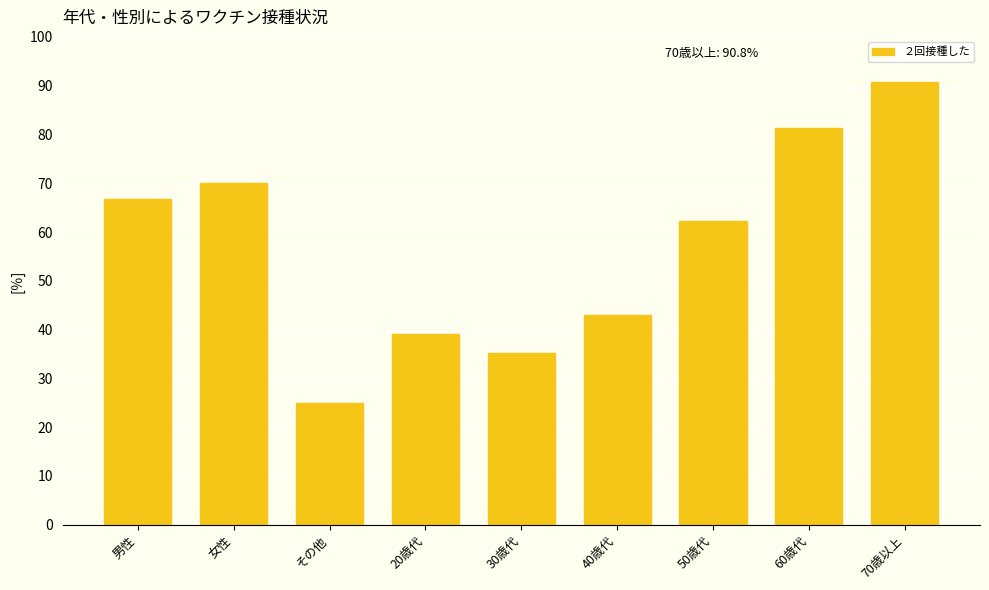

Reading left to right, transcribe all the data shown in this chart.

66.8	70.1	25.0	39.2	35.3	43.0	62.3	81.3	90.8